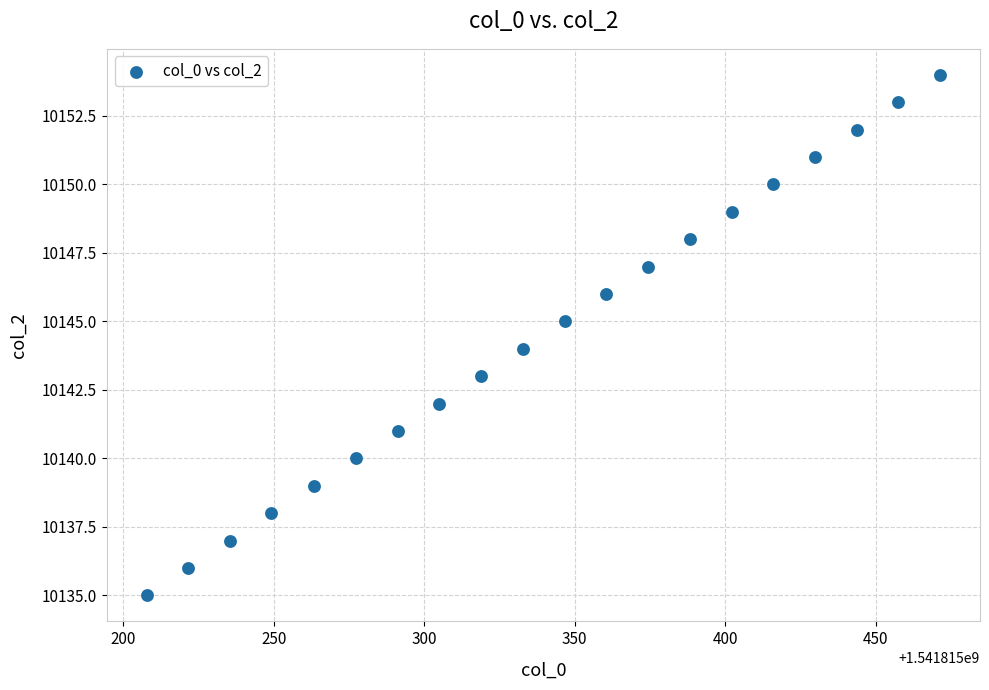

What is the range of Y values (max minus min)?

19